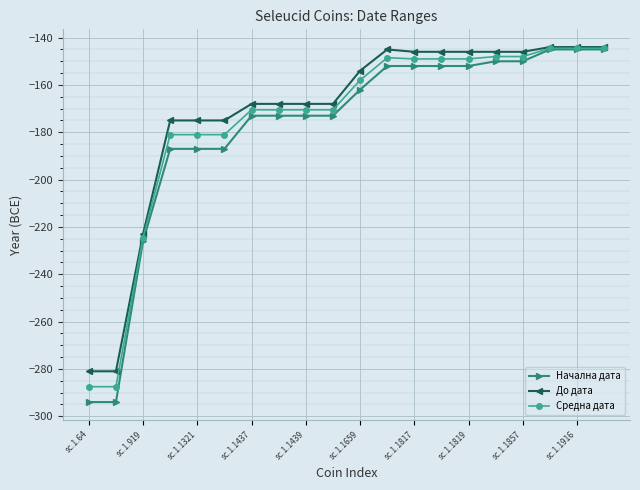

How many distinct data groups are displayed?

3